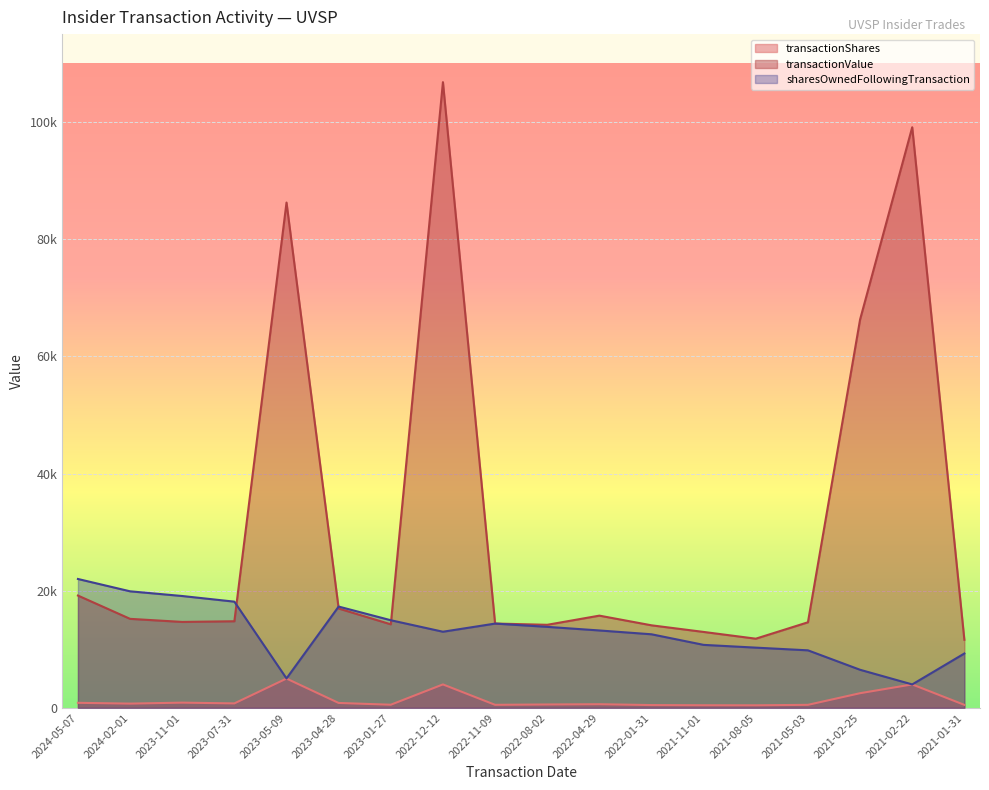

Where does the transactionValue series first go above 14782?

2024-05-07